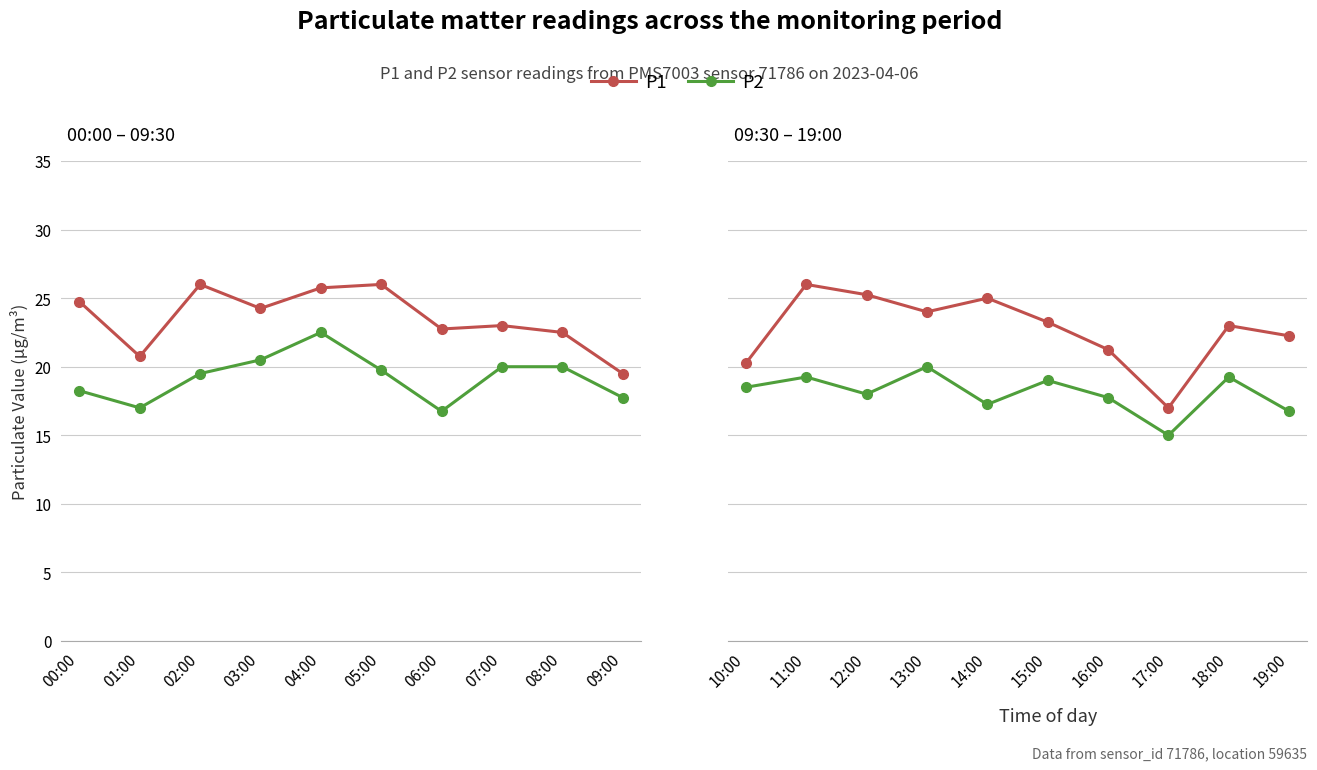

What is the minimum value shown in the chart?

15.0